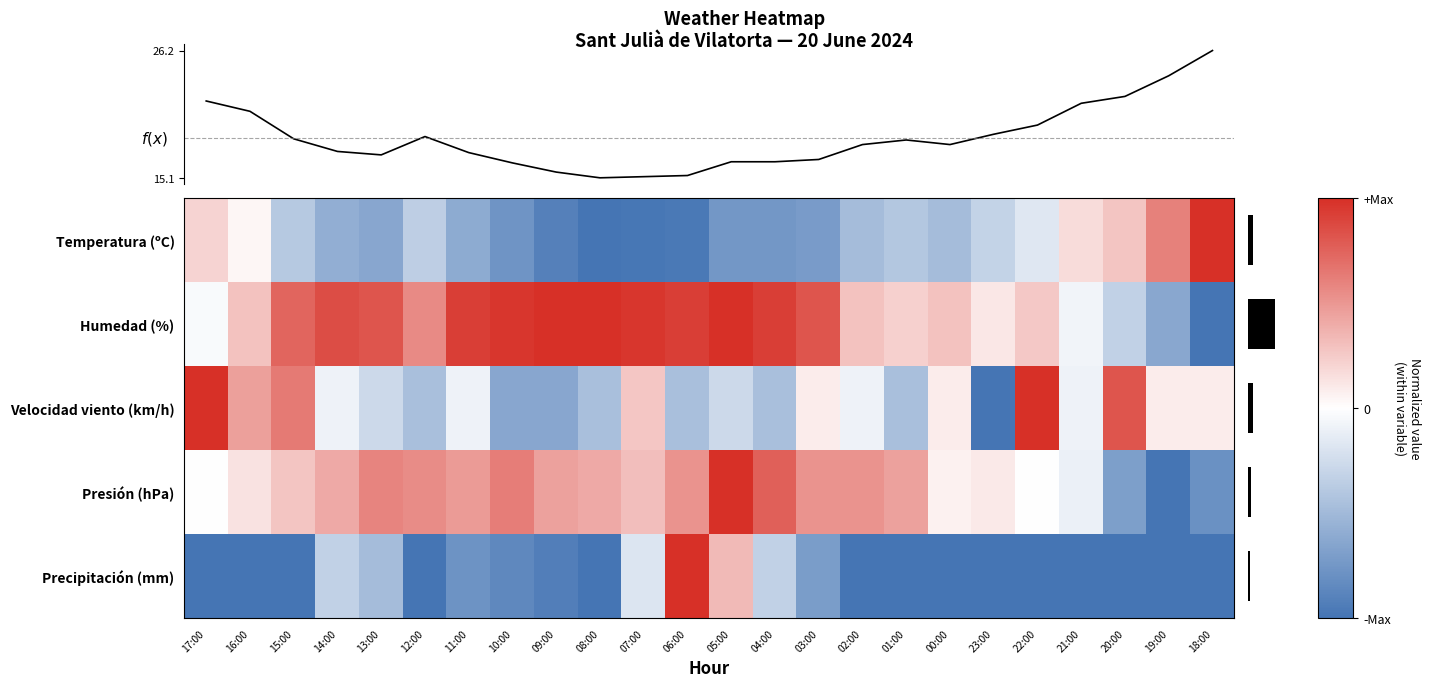

Which series has the largest range (max minus min)?

f(x)